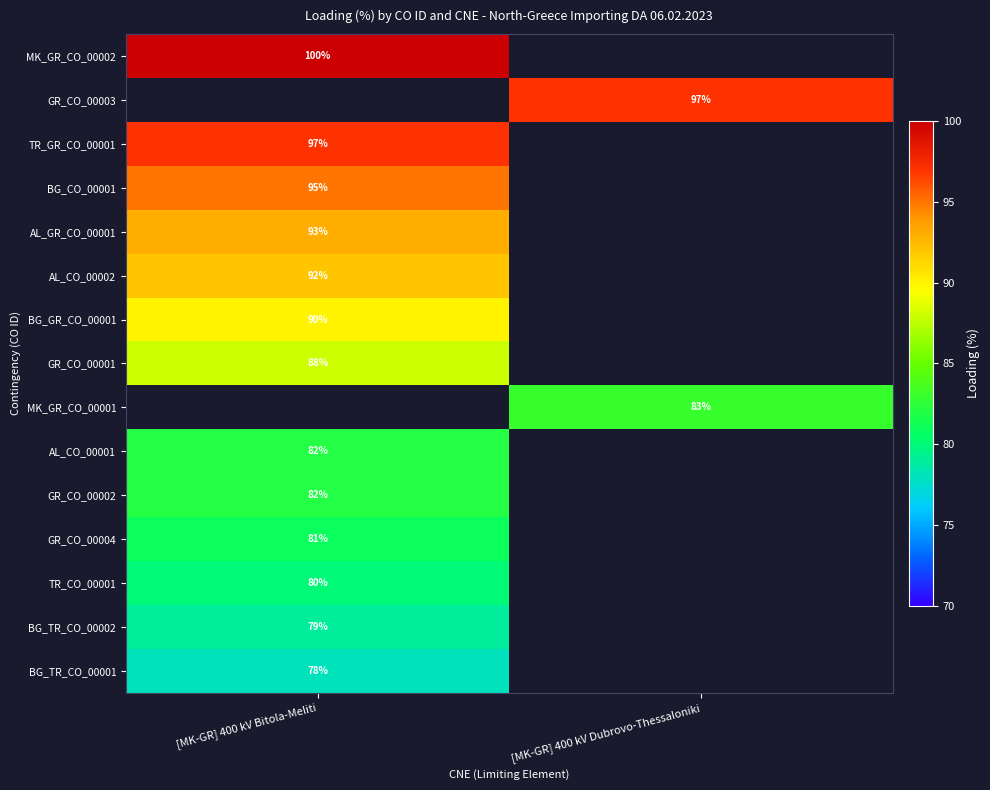

Is the value of BG_TR_CO_00001 at [MK-GR] 400 kV Bitola-Meliti greater than the value of GR_CO_00001 at [MK-GR] 400 kV Bitola-Meliti?

No